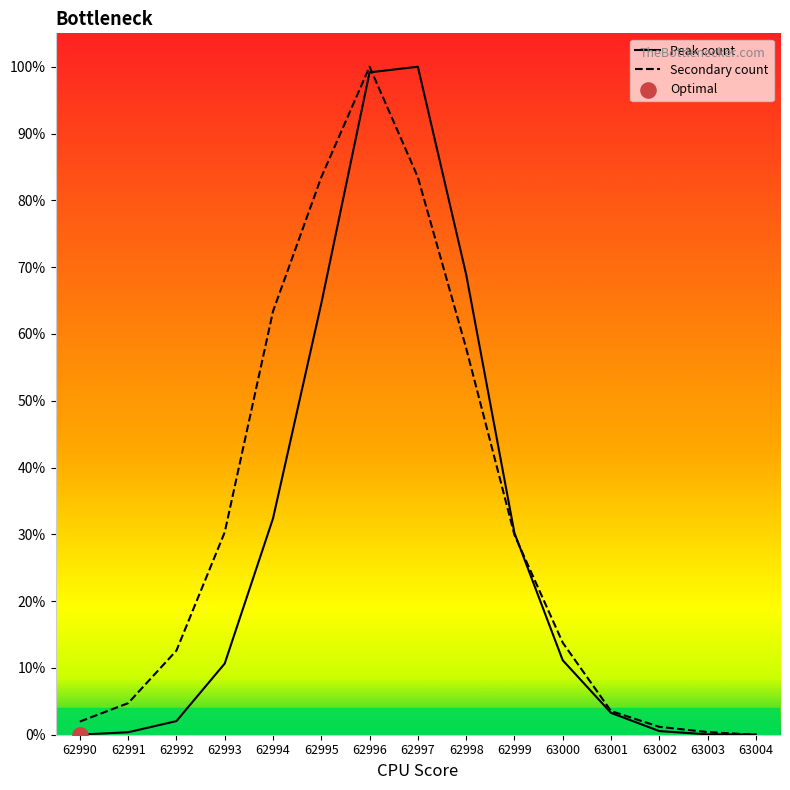

What are all the series names shown in the legend?

Peak count, Secondary count